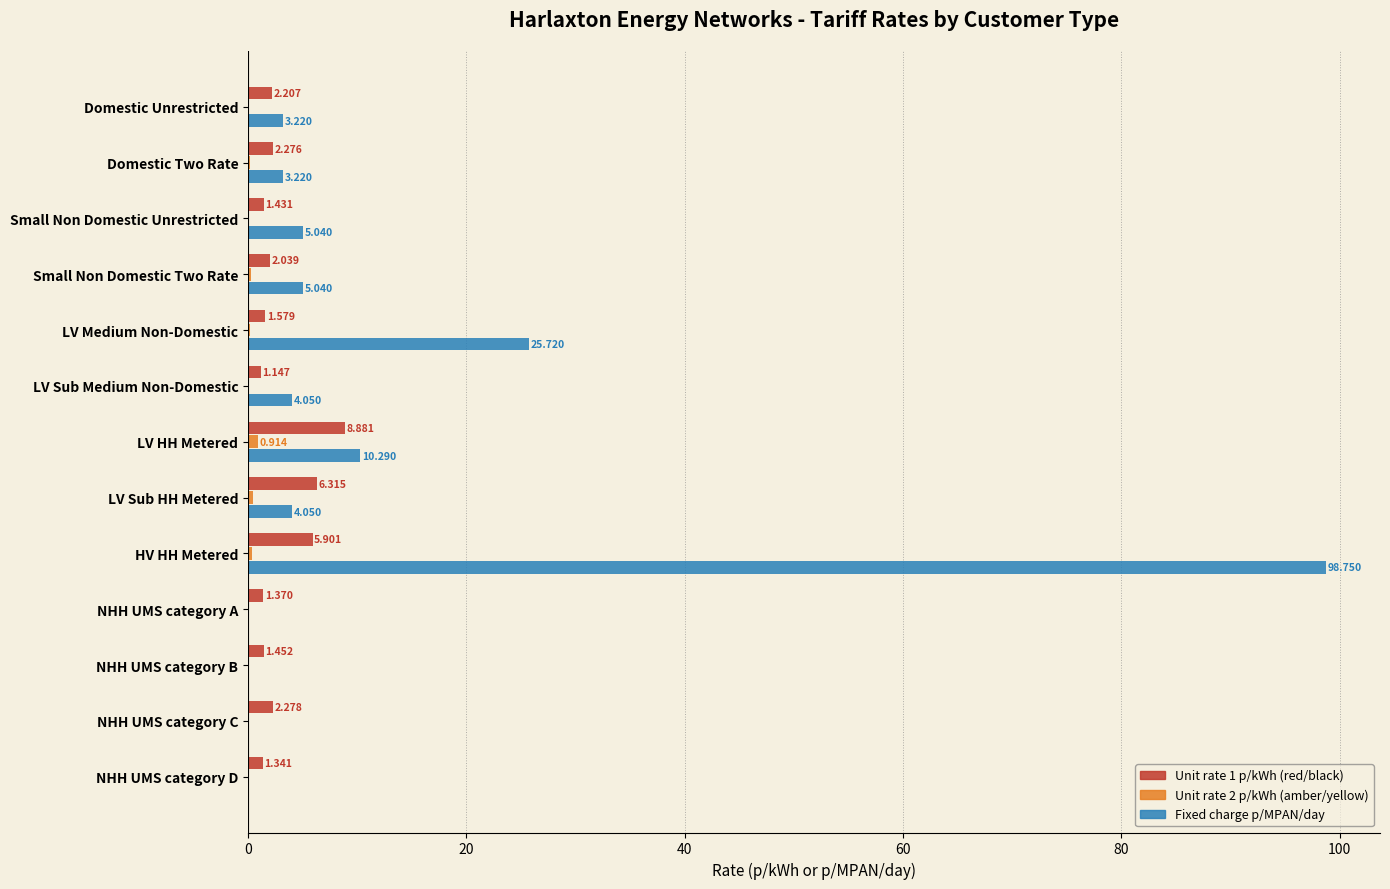

How many distinct data groups are displayed?

3